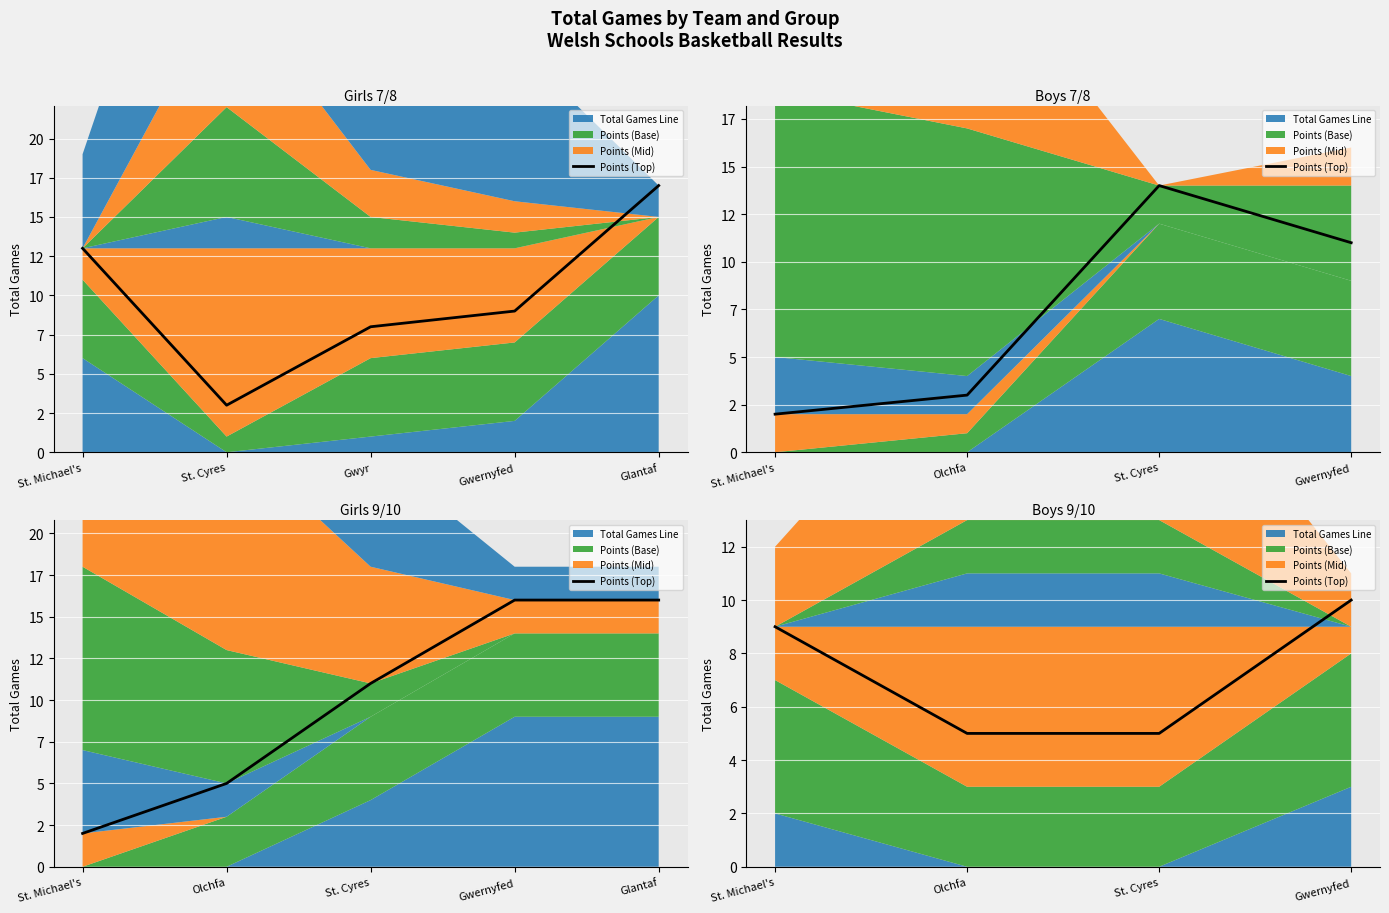

What is the difference between the maximum and minimum values?

5